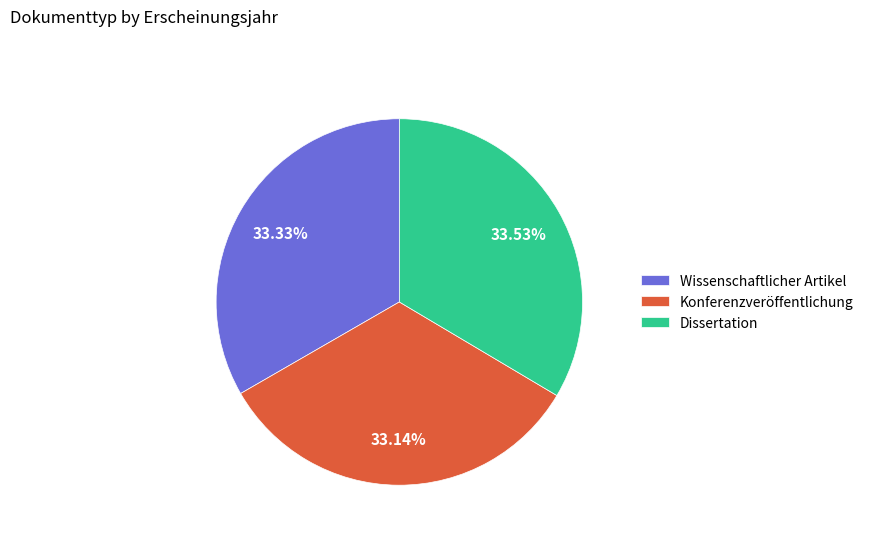

To the nearest percent, what portion does Dissertation represent?

34%